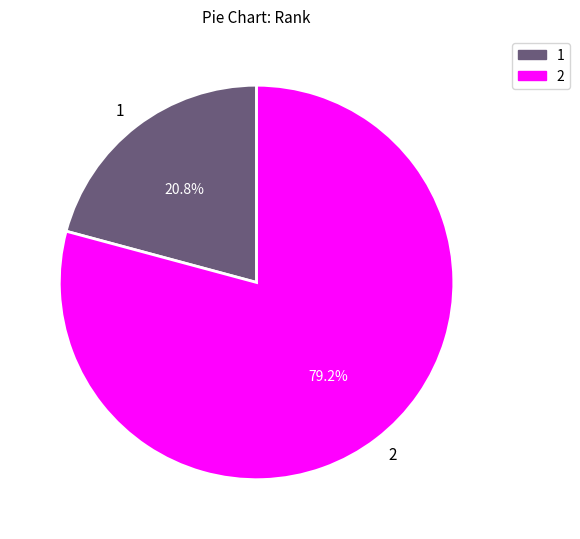

Is 1 the majority of the pie?

No